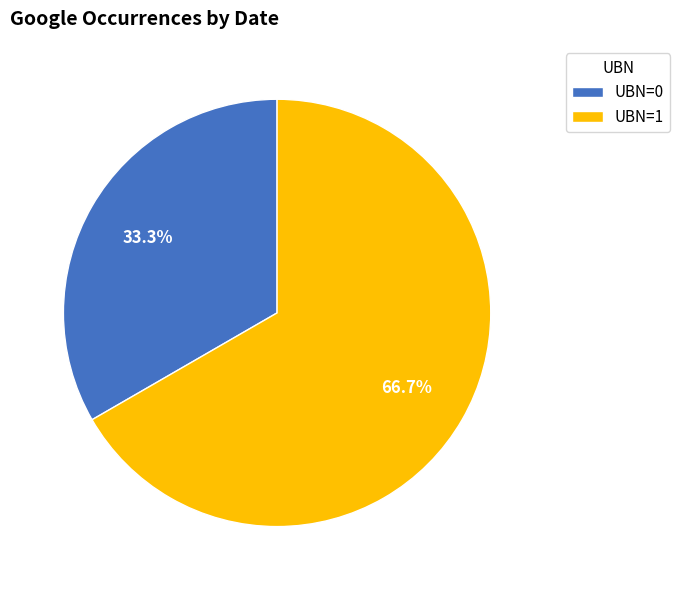

Which has a higher value, UBN=1 or UBN=0?

UBN=1